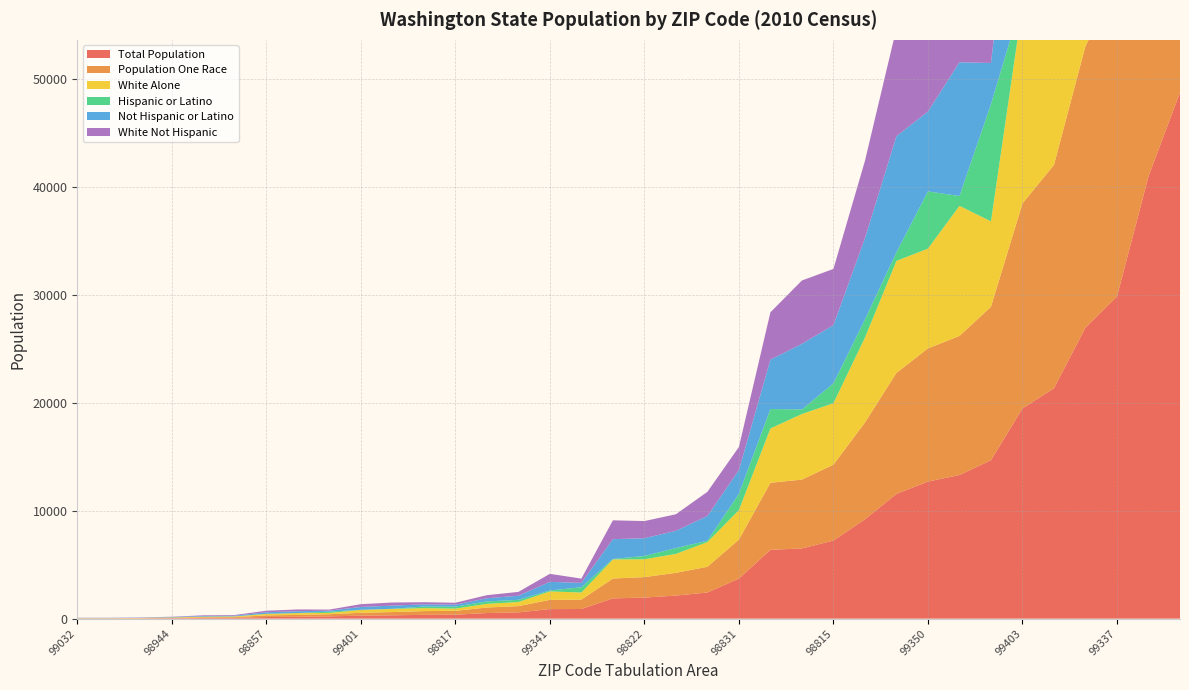

Reading left to right, transcribe all the data shown in this chart.

Total Population: 98857=150	99032=16	99105=61	99159=173	99169=2422	99326=23	99333=16	99341=884	99344=14676	99371=307	99401=273	99402=1875	99403=19475	98930=893	98944=43	99320=9201	99336=48753	99337=29845	99338=11555	99345=213	99346=352	99350=12698	99352=26975	99353=13306	99354=21343	98801=40977	98811=71	98815=7233	98816=6376	98817=366	98821=519	98822=1953	98826=6504	98828=2138	98831=3708	98836=584
Population One Race: 98857=150	99032=16	99105=61	99159=172	99169=2381	99326=22	99333=16	99341=856	99344=14219	99371=303	99401=269	99402=1840	99403=18993	98930=869	98944=39	99320=8972	99336=46369	99337=28937	99338=11215	99345=198	99346=347	99350=12340	99352=26082	99353=12887	99354=20700	98801=39724	98811=68	98815=7031	98816=6213	98817=356	98821=513	98822=1894	98826=6380	98828=2106	98831=3616	98836=575
White Alone: 98857=141	99032=16	99105=61	99159=169	99169=2291	99326=20	99333=16	99341=783	99344=7916	99371=290	99401=267	99402=1772	99403=18353	98930=659	98944=27	99320=7865	99336=36335	99337=25362	99338=10378	99345=122	99346=275	99350=9246	99352=23560	99353=12053	99354=18536	98801=31915	98811=67	98815=5698	98816=5034	98817=208	98821=339	98822=1651	98826=6078	98828=1756	98831=2734	98836=379
Hispanic or Latino: 98857=7	99032=0	99105=0	99159=7	99169=125	99326=0	99333=0	99341=89	99344=10860	99371=11	99401=10	99402=42	99403=591	98930=486	98944=13	99320=1681	99336=14727	99337=4779	99338=790	99345=114	99346=149	99350=5304	99352=2108	99353=910	99354=1635	98801=11233	98811=7	98815=1837	98816=1802	98817=183	98821=227	98822=309	98826=420	98828=538	98831=1503	98836=206
Not Hispanic or Latino: 98857=143	99032=16	99105=61	99159=166	99169=2297	99326=23	99333=16	99341=795	99344=3816	99371=296	99401=263	99402=1833	99403=18884	98930=407	98944=30	99320=7520	99336=34026	99337=25066	99338=10765	99345=99	99346=203	99350=7394	99352=24867	99353=12396	99354=19708	98801=29744	98811=64	98815=5396	98816=4574	98817=183	98821=292	98822=1644	98826=6084	98828=1600	98831=2205	98836=378
White Not Hispanic: 98857=141	99032=16	99105=61	99159=165	99169=2233	99326=19	99333=16	99341=744	99344=3579	99371=287	99401=259	99402=1748	99403=18019	98930=394	98944=25	99320=7169	99336=30423	99337=23493	99338=9995	99345=95	99346=196	99350=6957	99352=22505	99353=11556	99354=17629	98801=28079	98811=63	98815=5208	98816=4384	98817=178	98821=284	98822=1590	98826=5867	98828=1534	98831=2138	98836=356